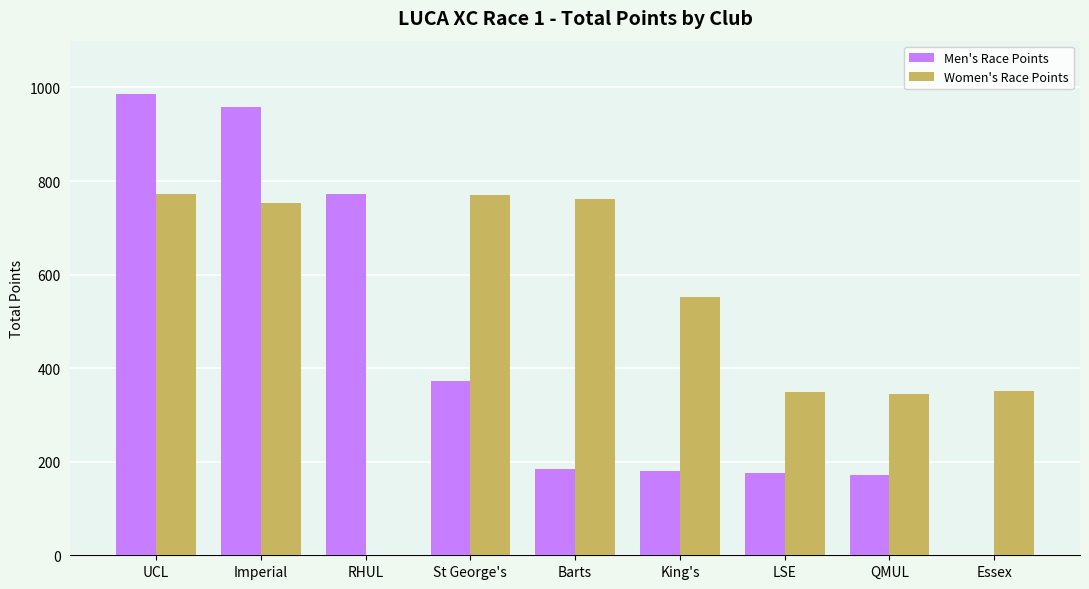

How many groups of bars are there?

9